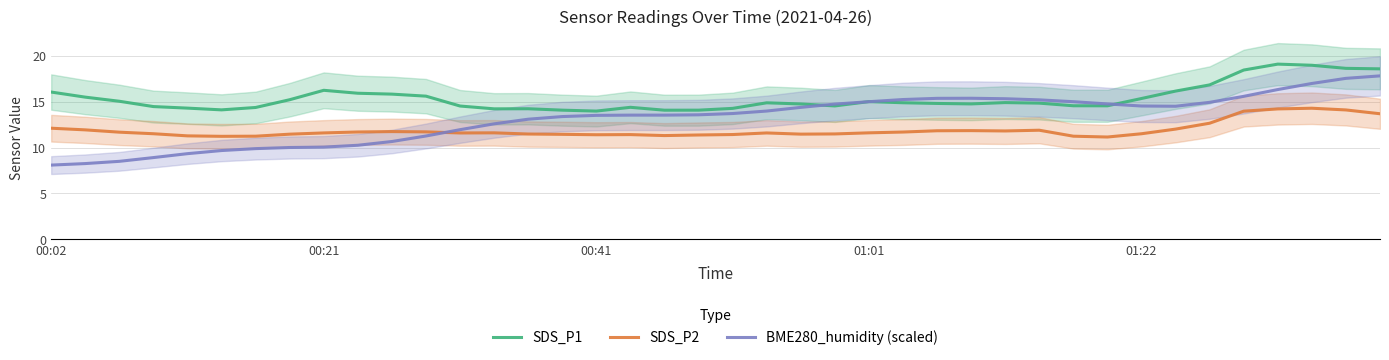

Is the value of SDS_P2 at 17 greater than the value of SDS_P1 at 30?

No